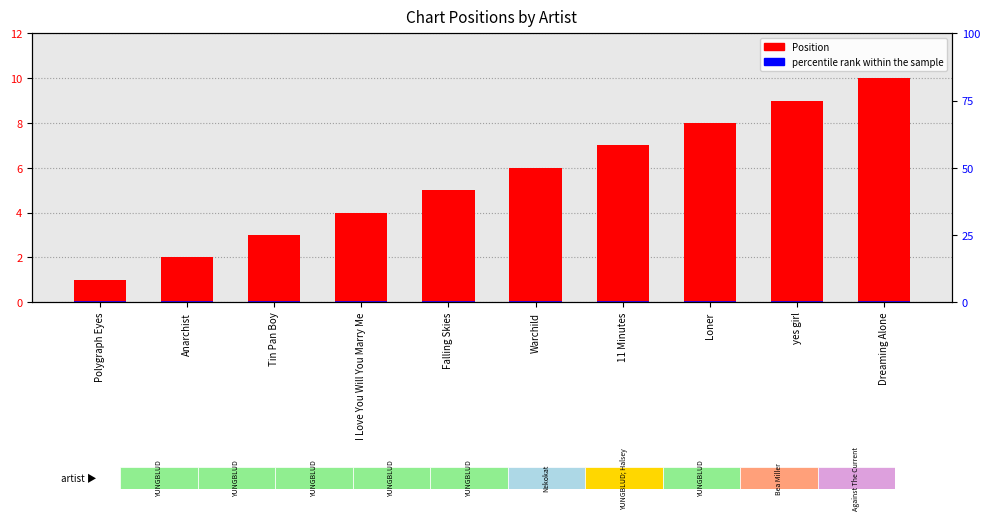

List the series in order of their peak value, lowest first.

percentile rank within the sample, Position